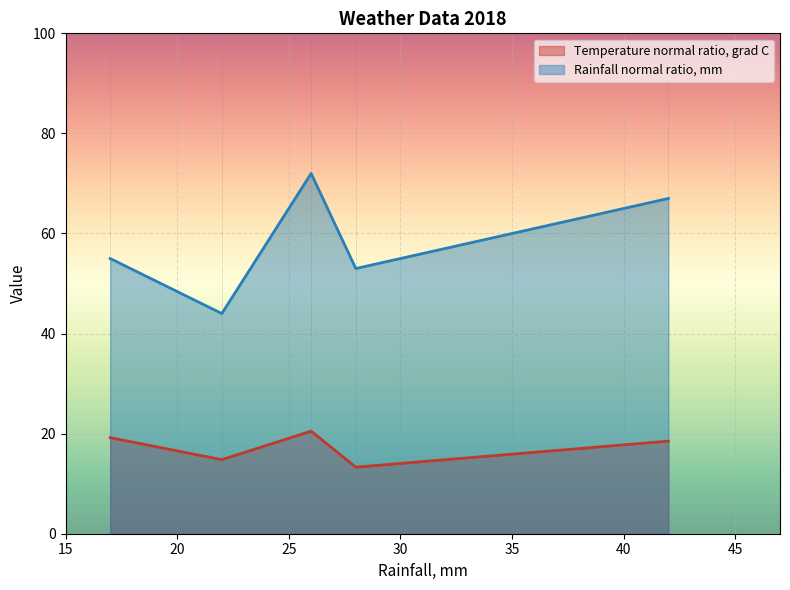

How many interior local peaks does the Temperature normal ratio, grad C series have?

1